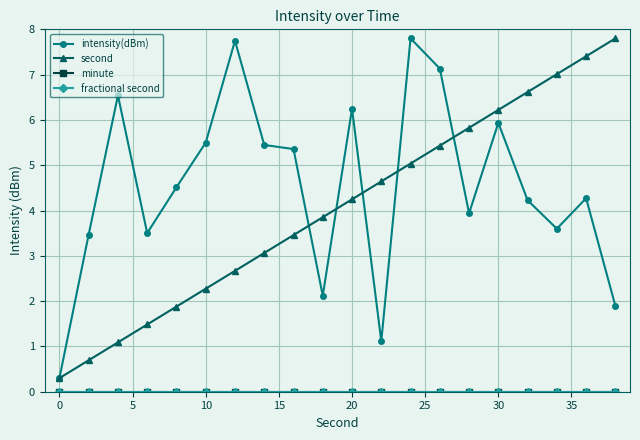

Does the chart have visible grid lines?

Yes